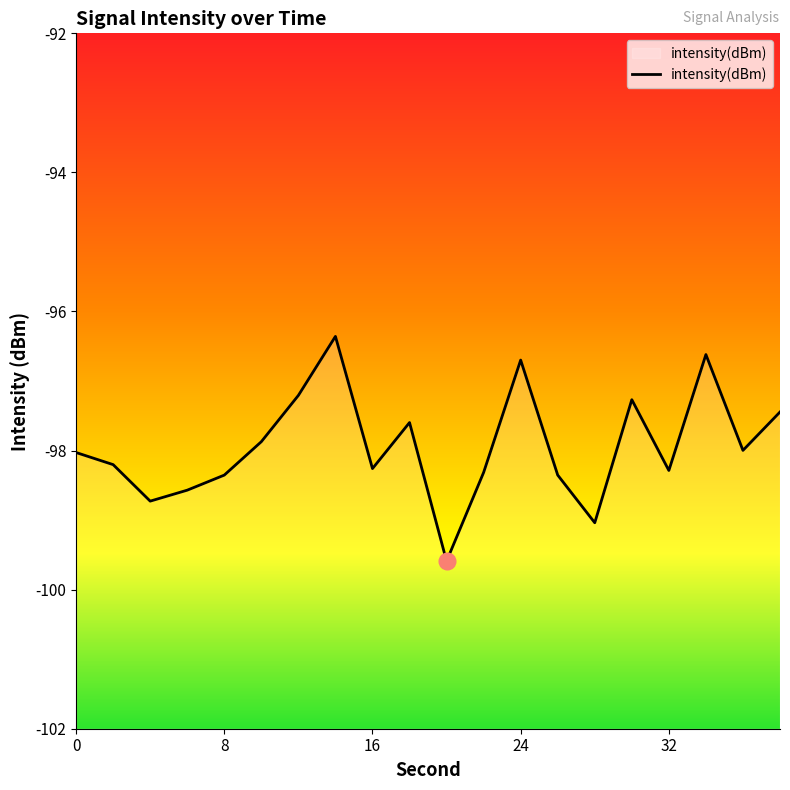

True or false: the data shows -147.7 at 32.

False